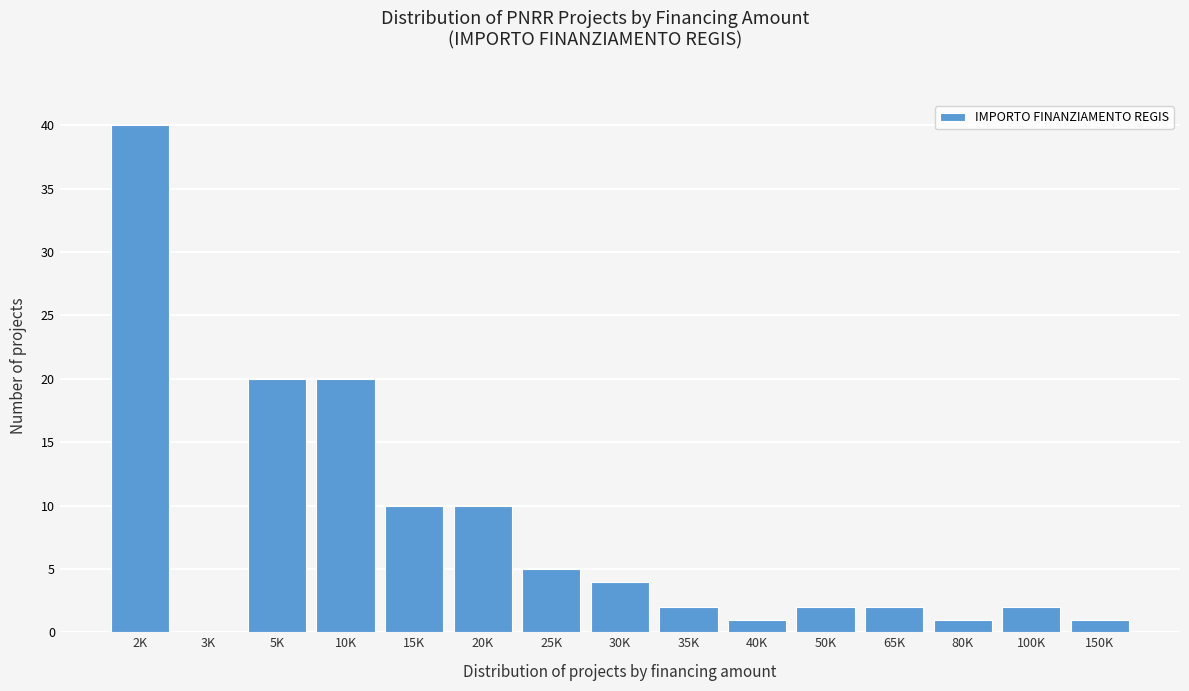

Reading left to right, transcribe all the data shown in this chart.

2K=40	3K=0	5K=20	10K=20	15K=10	20K=10	25K=5	30K=4	35K=2	40K=1	50K=2	65K=2	80K=1	100K=2	150K=1